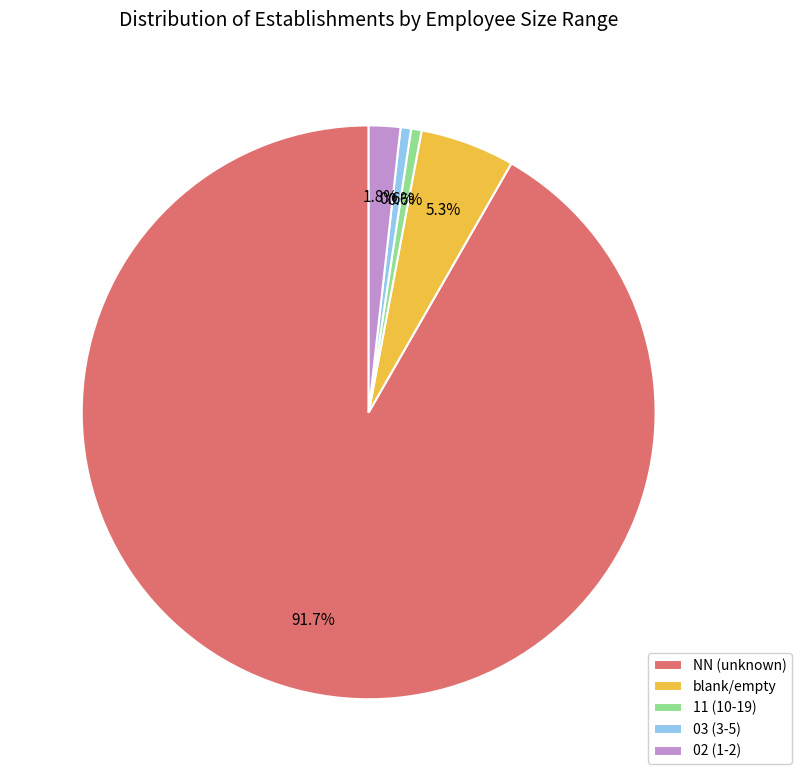

Which category has the biggest portion of the pie?

NN (unknown)